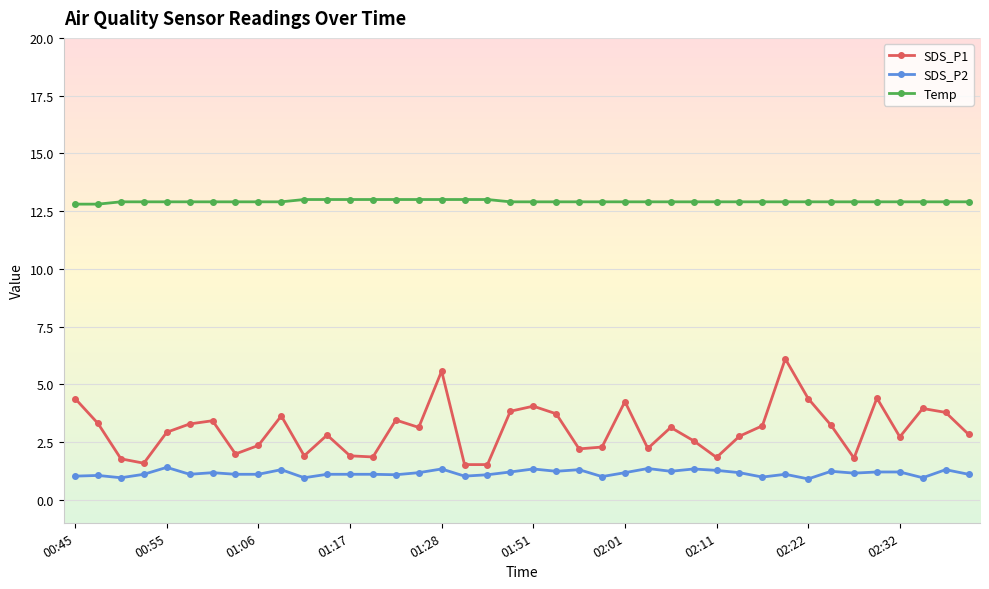

What is the smallest value displayed?

0.9